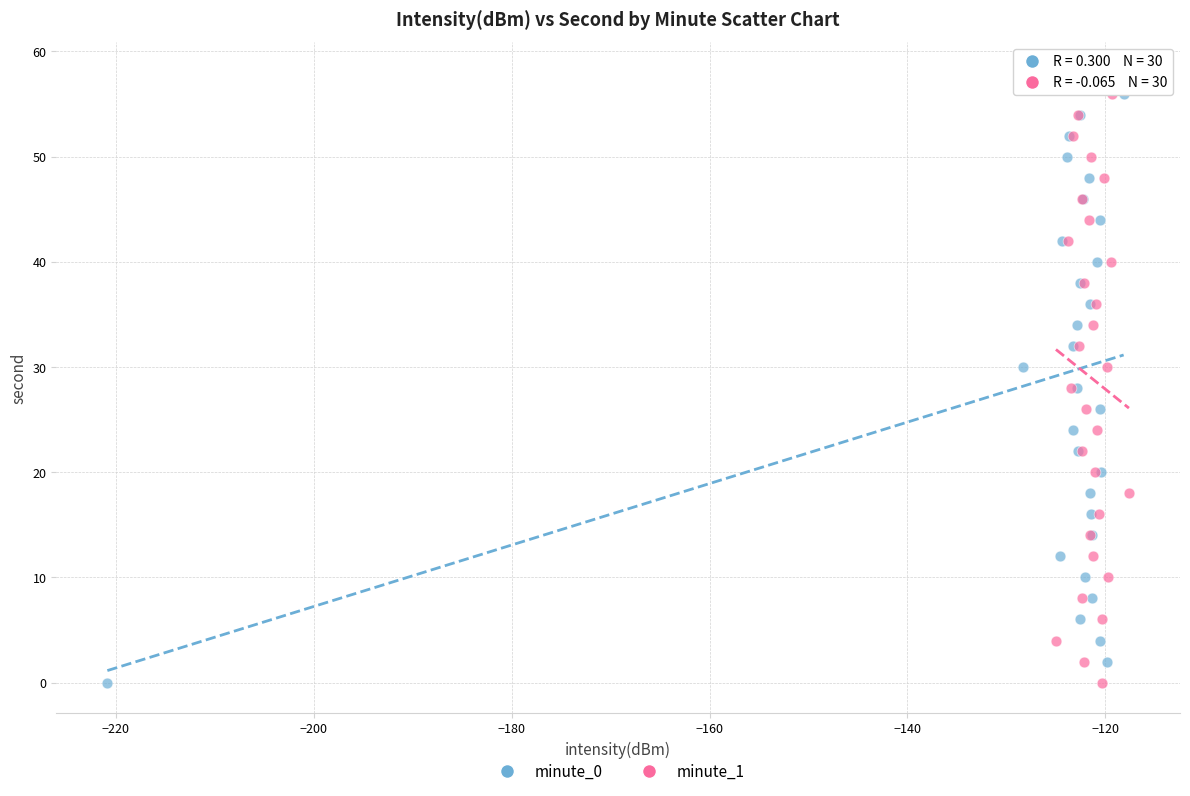

What are all the series names shown in the legend?

minute_0, minute_1